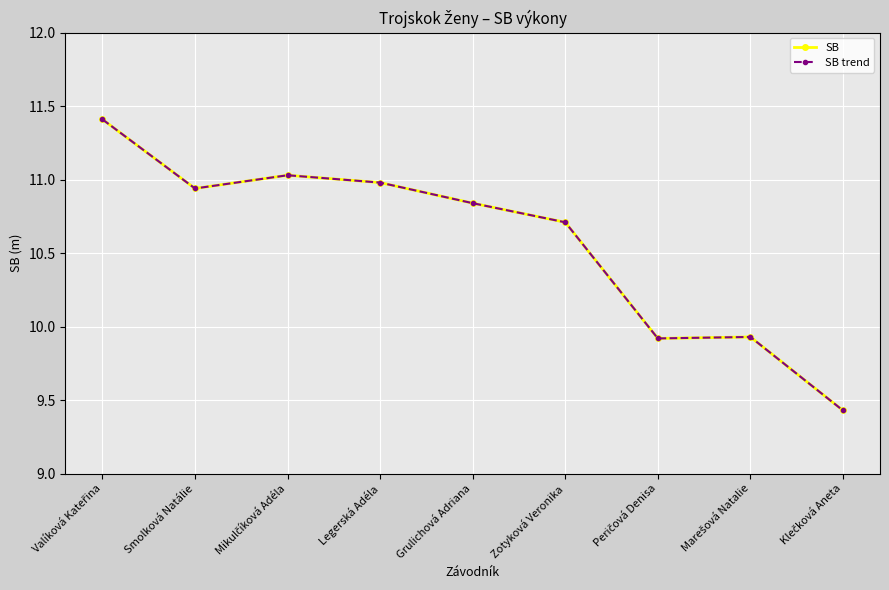

Where does the SB trend series first go above 10?

Valíková Kateřina